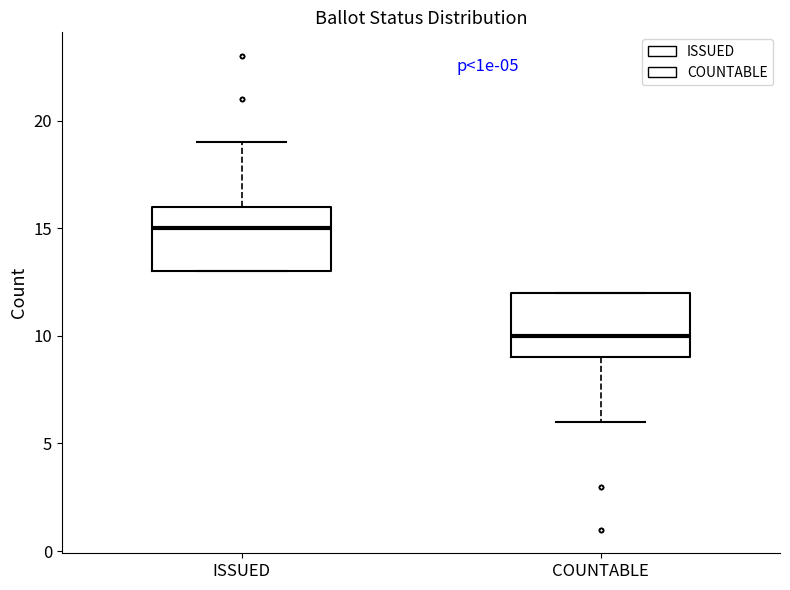

Which box has the lowest median line?

COUNTABLE